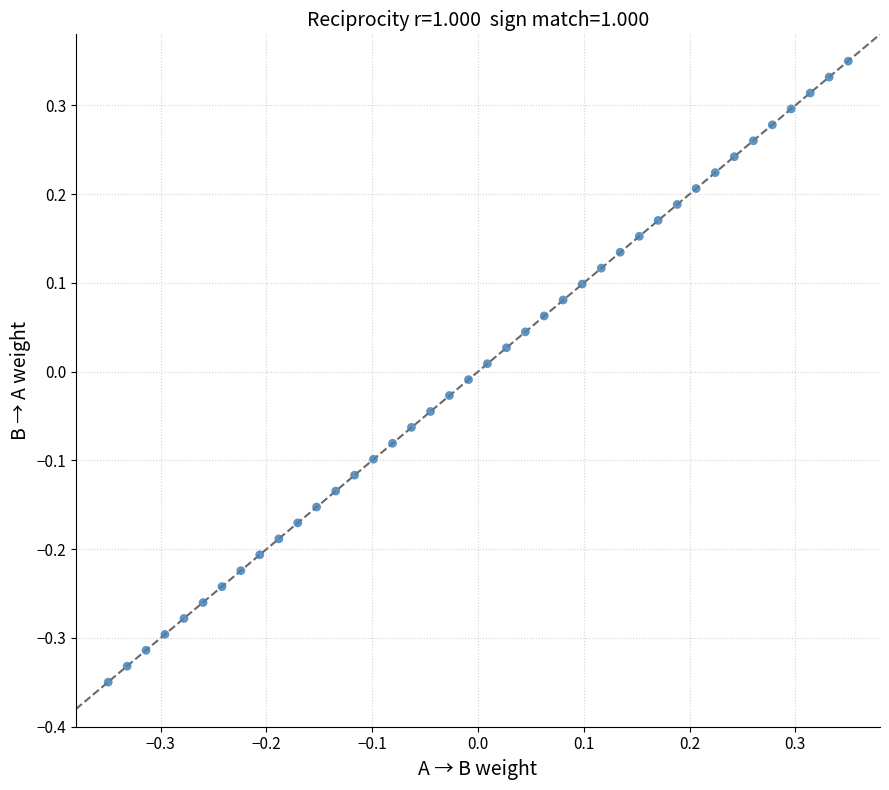

What is the range of Y values (max minus min)?

0.7